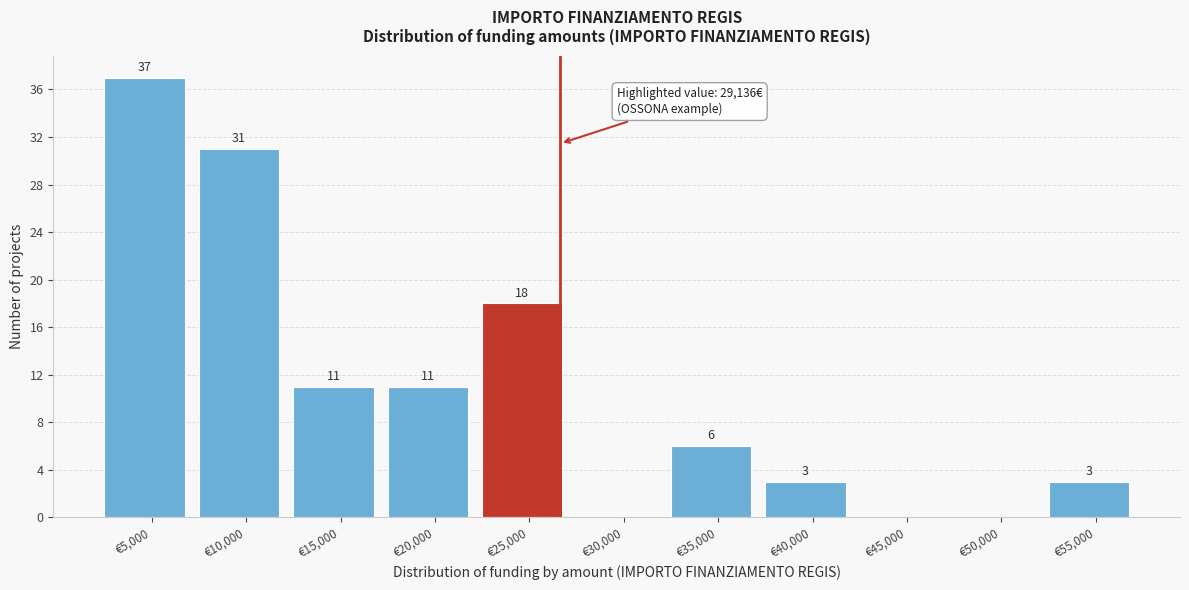

Where is the data nearest to the value 18?

€25,000